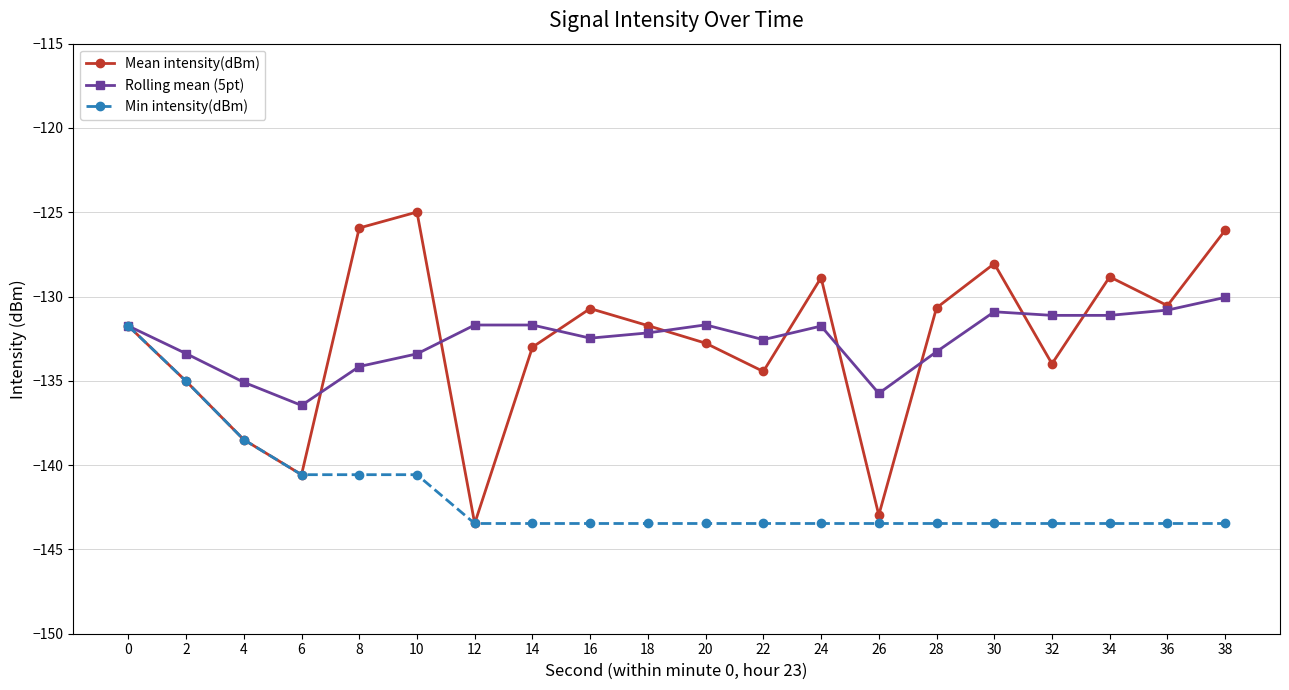

Which series has the widest spread of values?

Mean intensity(dBm)